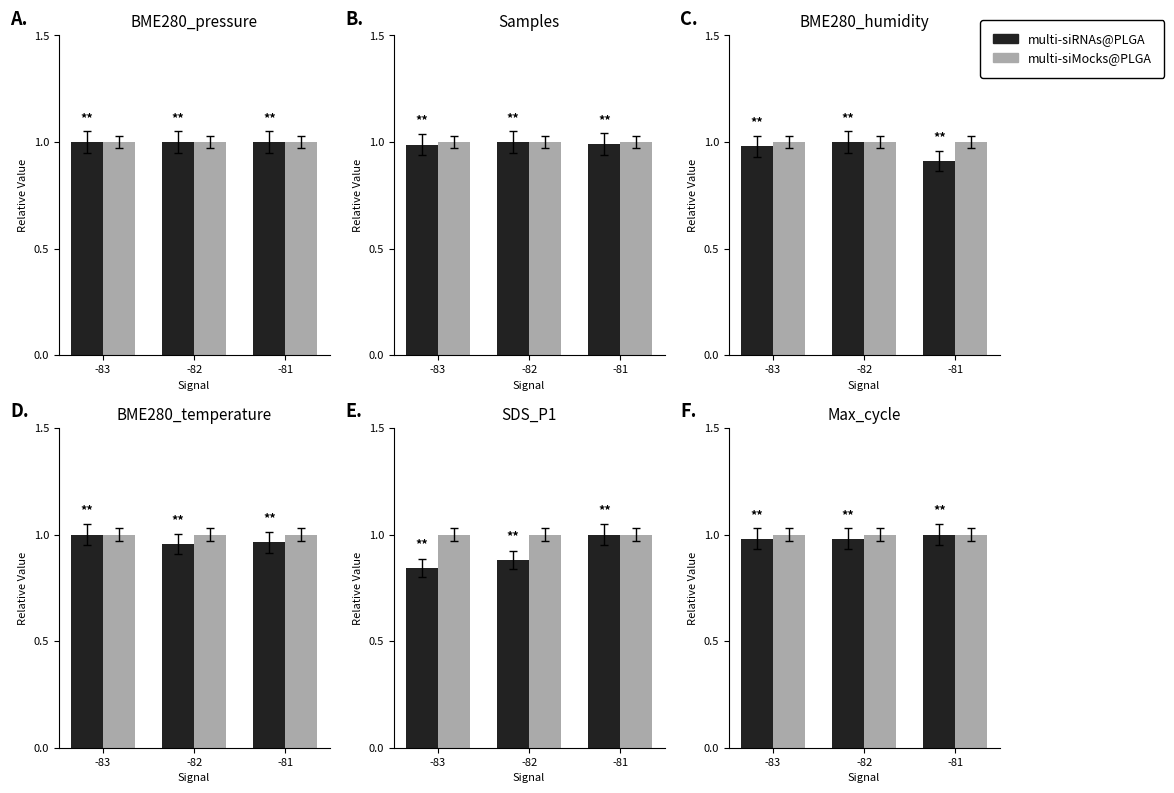

The value of multi-siMocks@PLGA at -82 is 1.0. True or false?

True